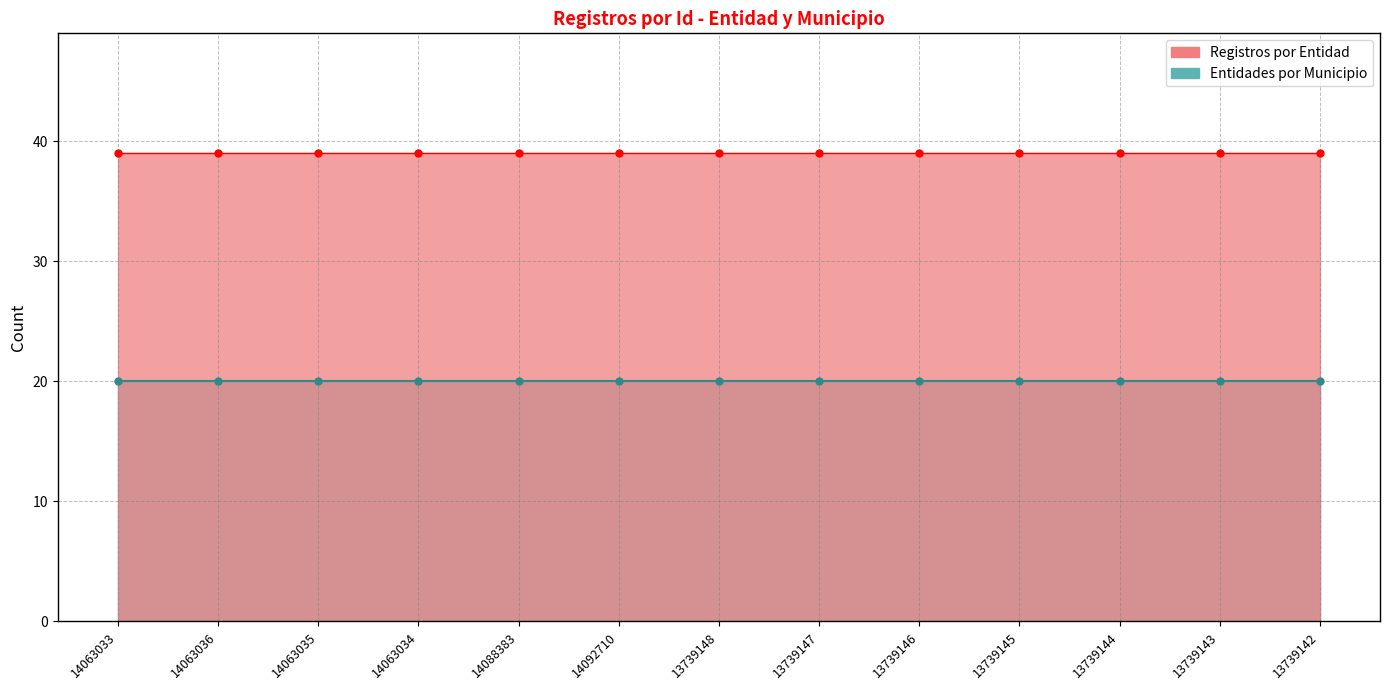

What are all the series names shown in the legend?

Entidades por Municipio, Registros por Entidad